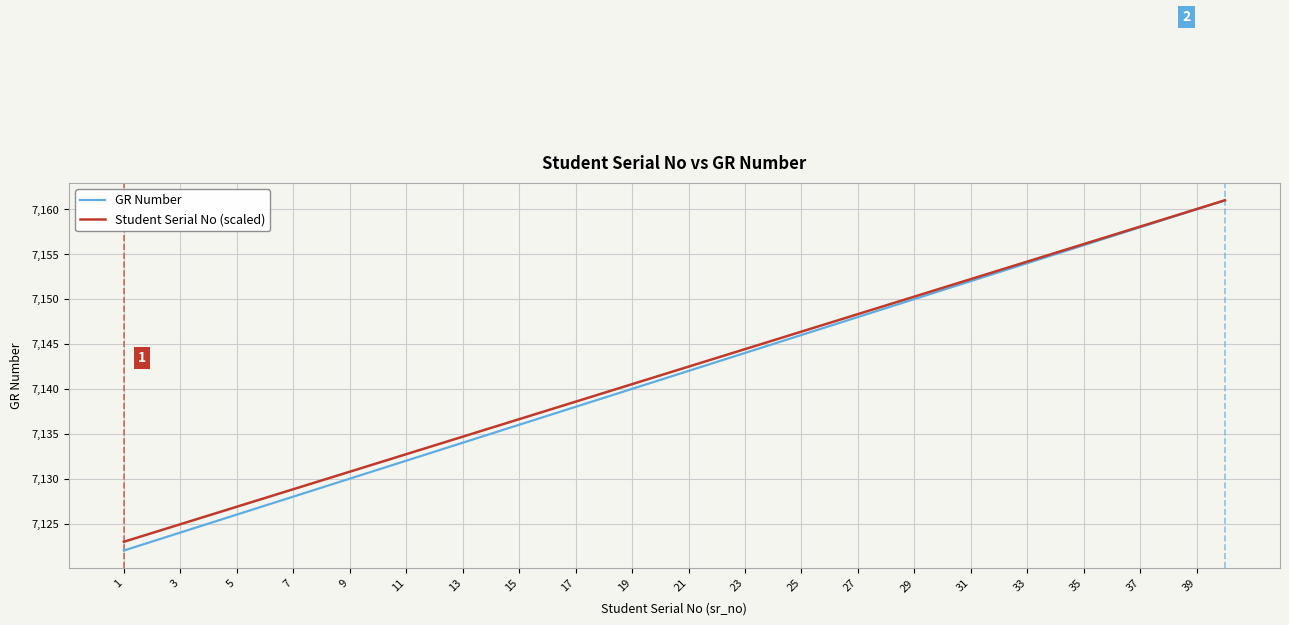

Which series has the widest spread of values?

GR Number